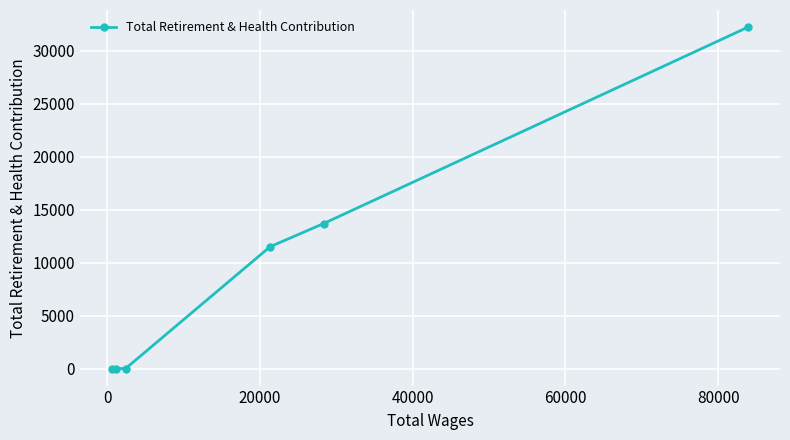

What is the greatest value displayed?

32244